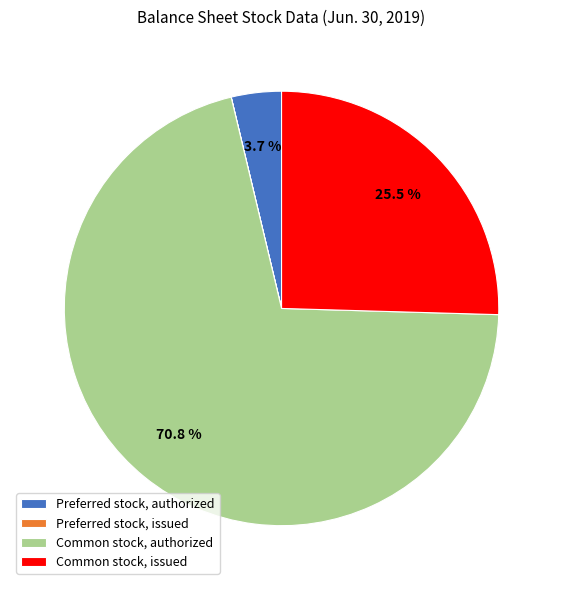

To the nearest percent, what is the average slice percentage?

25%